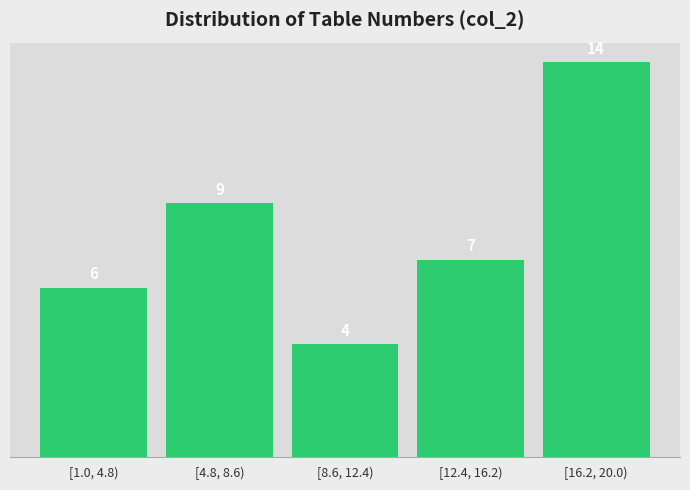

Reading left to right, what are all the values shown in this chart?

6	9	4	7	14